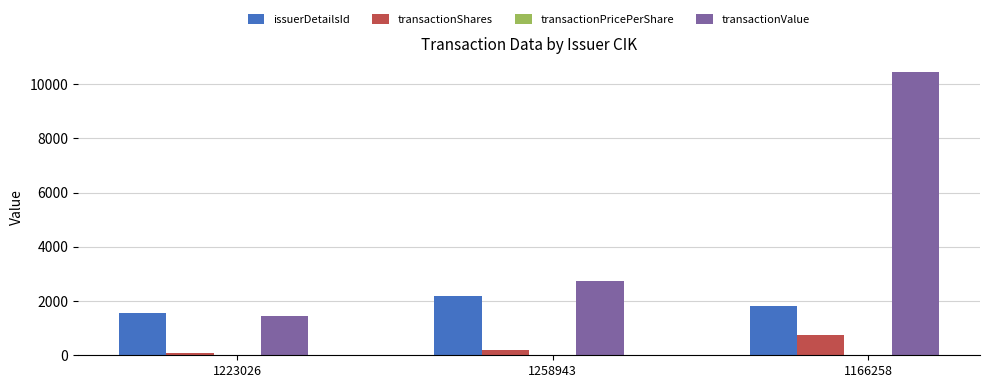

At which category is the sum across all series the highest?

1166258